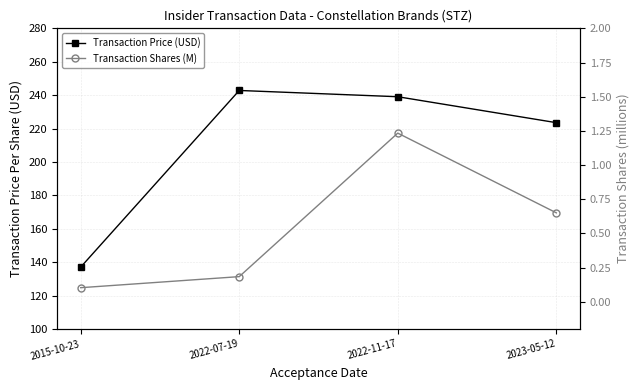

What is the sum of all Transaction Price (USD) values?

842.4